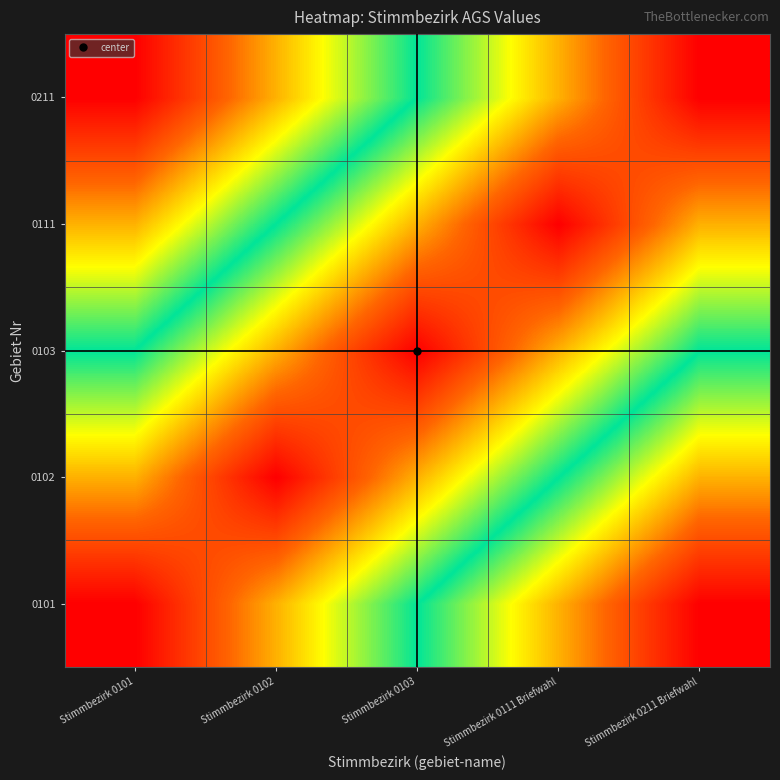

Reading right to left, transcribe all the data shown in this chart.

0101: Stimmbezirk 0211 Briefwahl=0.0	Stimmbezirk 0111 Briefwahl=2393028.5	Stimmbezirk 0103=4786057.0	Stimmbezirk 0102=7179085.5	Stimmbezirk 0101=9572114.0
0102: Stimmbezirk 0211 Briefwahl=2393028.5	Stimmbezirk 0111 Briefwahl=4786057.0	Stimmbezirk 0103=7179085.5	Stimmbezirk 0102=9572114.0	Stimmbezirk 0101=7179085.5
0103: Stimmbezirk 0211 Briefwahl=4786057.0	Stimmbezirk 0111 Briefwahl=7179085.5	Stimmbezirk 0103=9572114.0	Stimmbezirk 0102=7179085.5	Stimmbezirk 0101=4786057.0
0111: Stimmbezirk 0211 Briefwahl=7179085.5	Stimmbezirk 0111 Briefwahl=9572114.0	Stimmbezirk 0103=7179085.5	Stimmbezirk 0102=4786057.0	Stimmbezirk 0101=2393028.5
0211: Stimmbezirk 0211 Briefwahl=9572114.0	Stimmbezirk 0111 Briefwahl=7179085.5	Stimmbezirk 0103=4786057.0	Stimmbezirk 0102=2393028.5	Stimmbezirk 0101=0.0